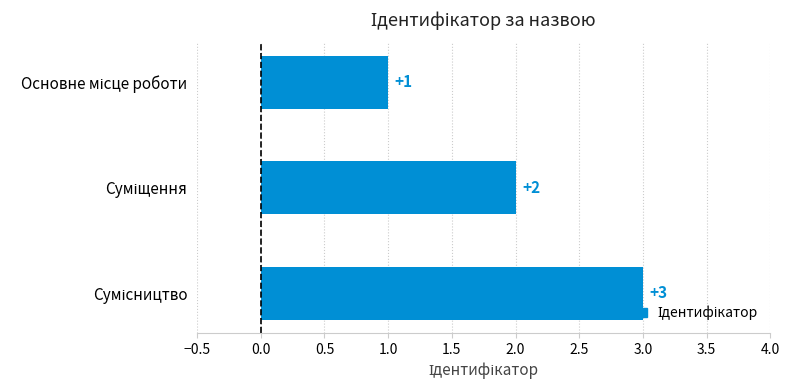

Count the values in the range 1 to 3.

3